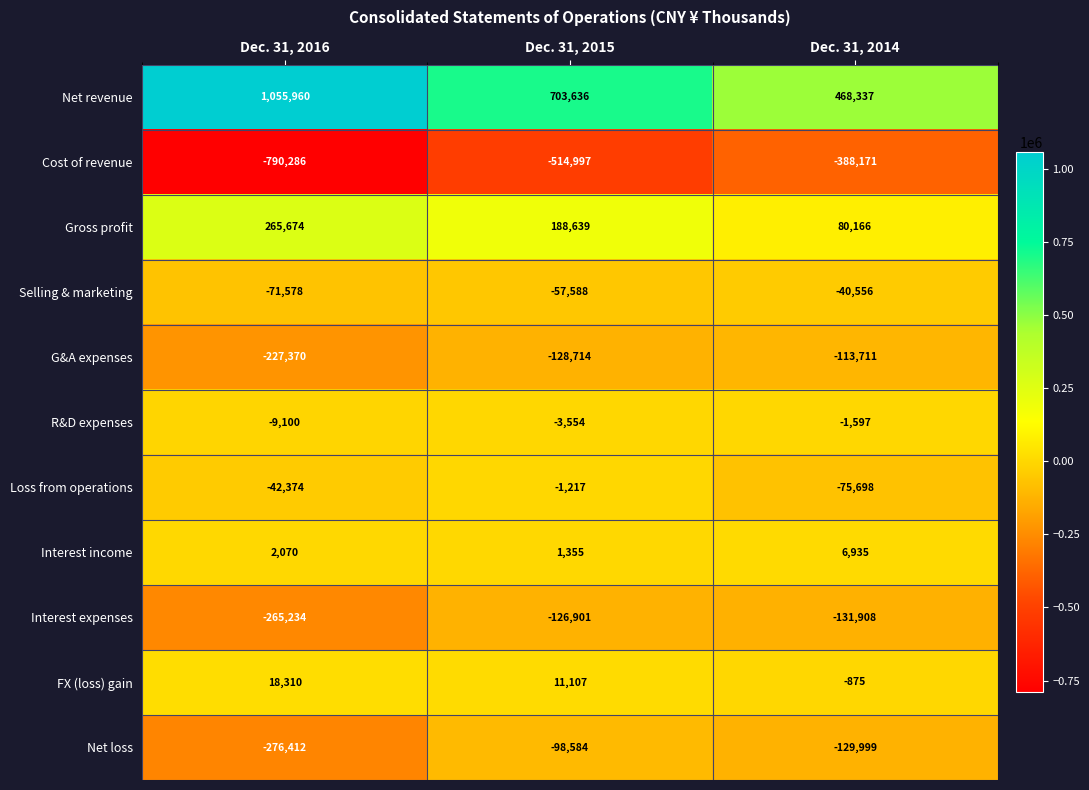

Between Dec. 31, 2016 and Dec. 31, 2015, which series saw the biggest shift?

Net revenue